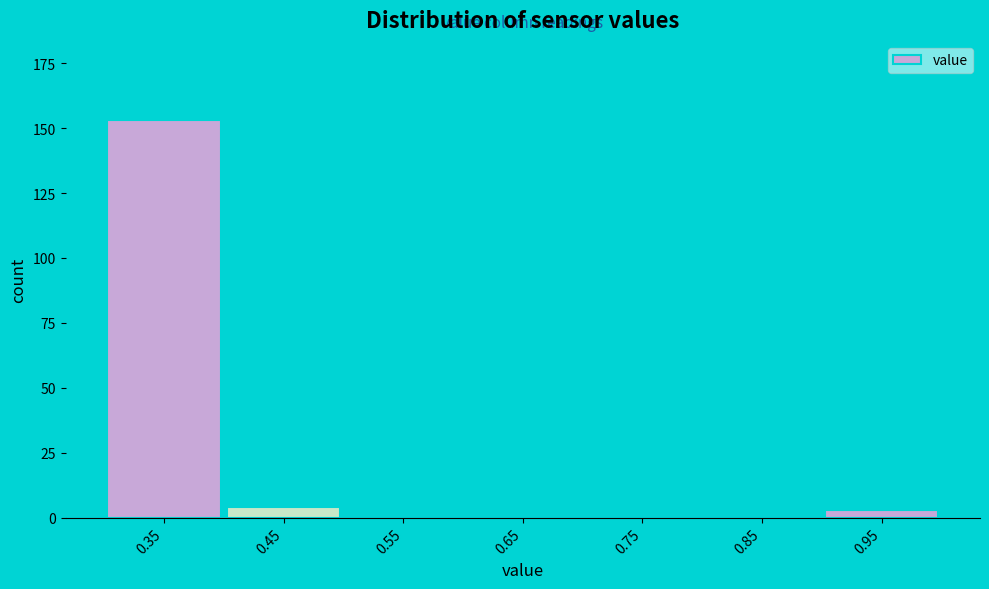

Reading left to right, transcribe all the data shown in this chart.

0.35=153	0.45=4	0.55=0	0.65=0	0.75=0	0.85=0	0.95=3